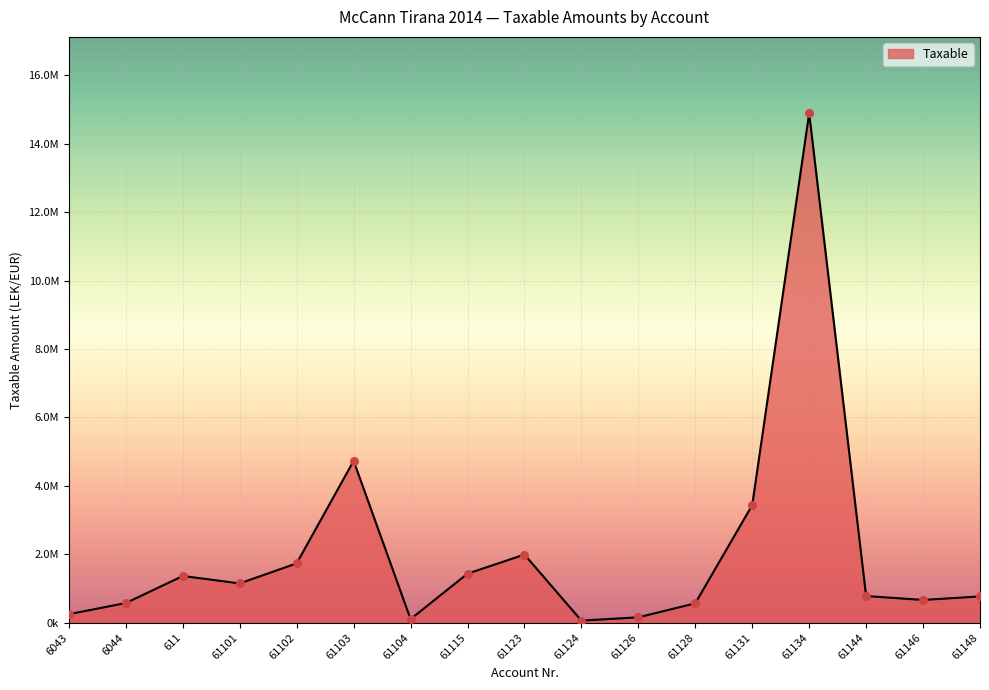

What is the ratio of the value at 61115 to the value at 61144?

1.8